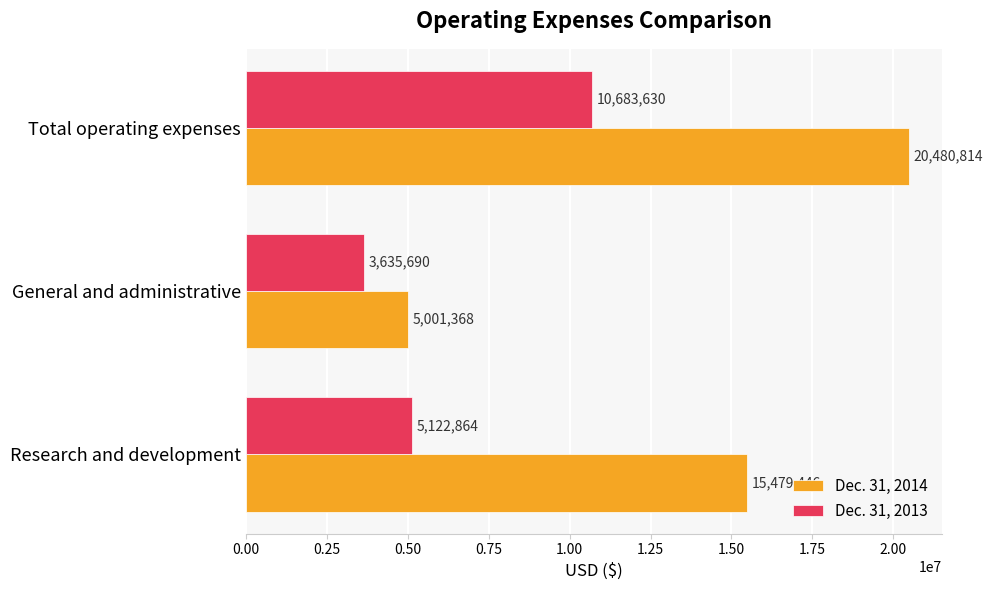

What is the difference between the maximum and minimum values in the Dec. 31, 2013 series?

7047940